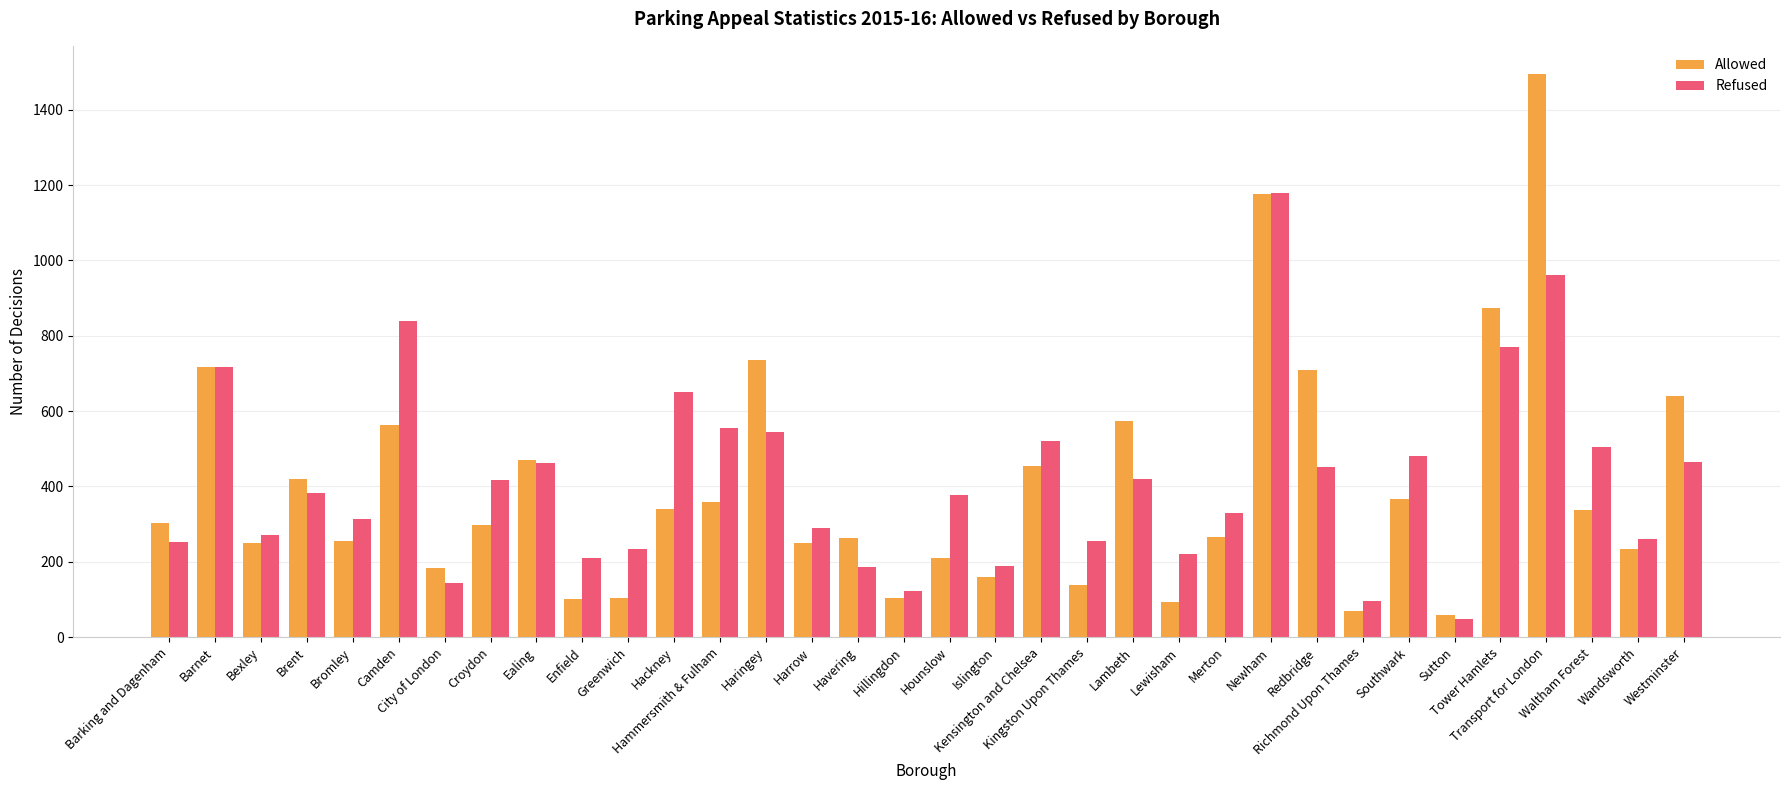

Is the value of Refused at City of London greater than the value of Allowed at Richmond Upon Thames?

Yes